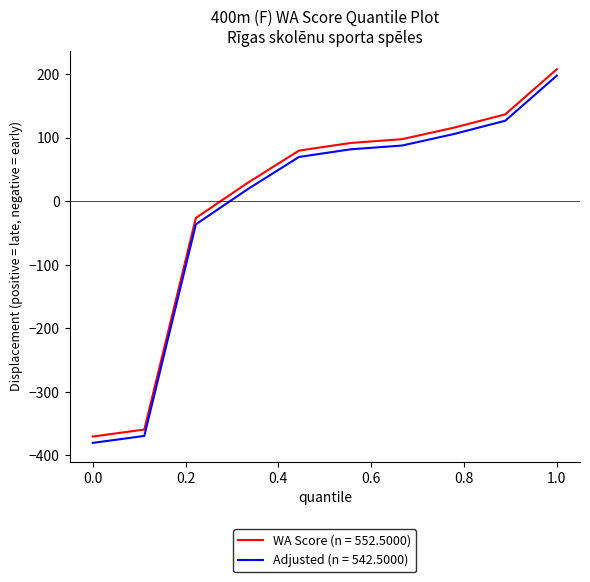

What is the greatest value displayed?

207.5